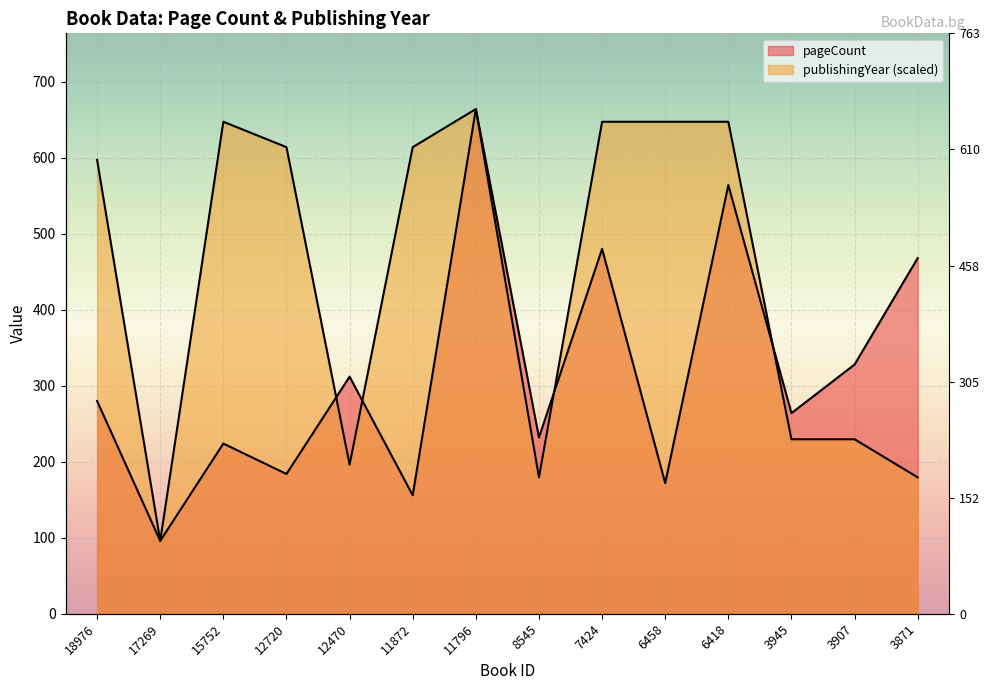

Is the value of pageCount at 18976 greater than the value of publishingYear at 15752?

No